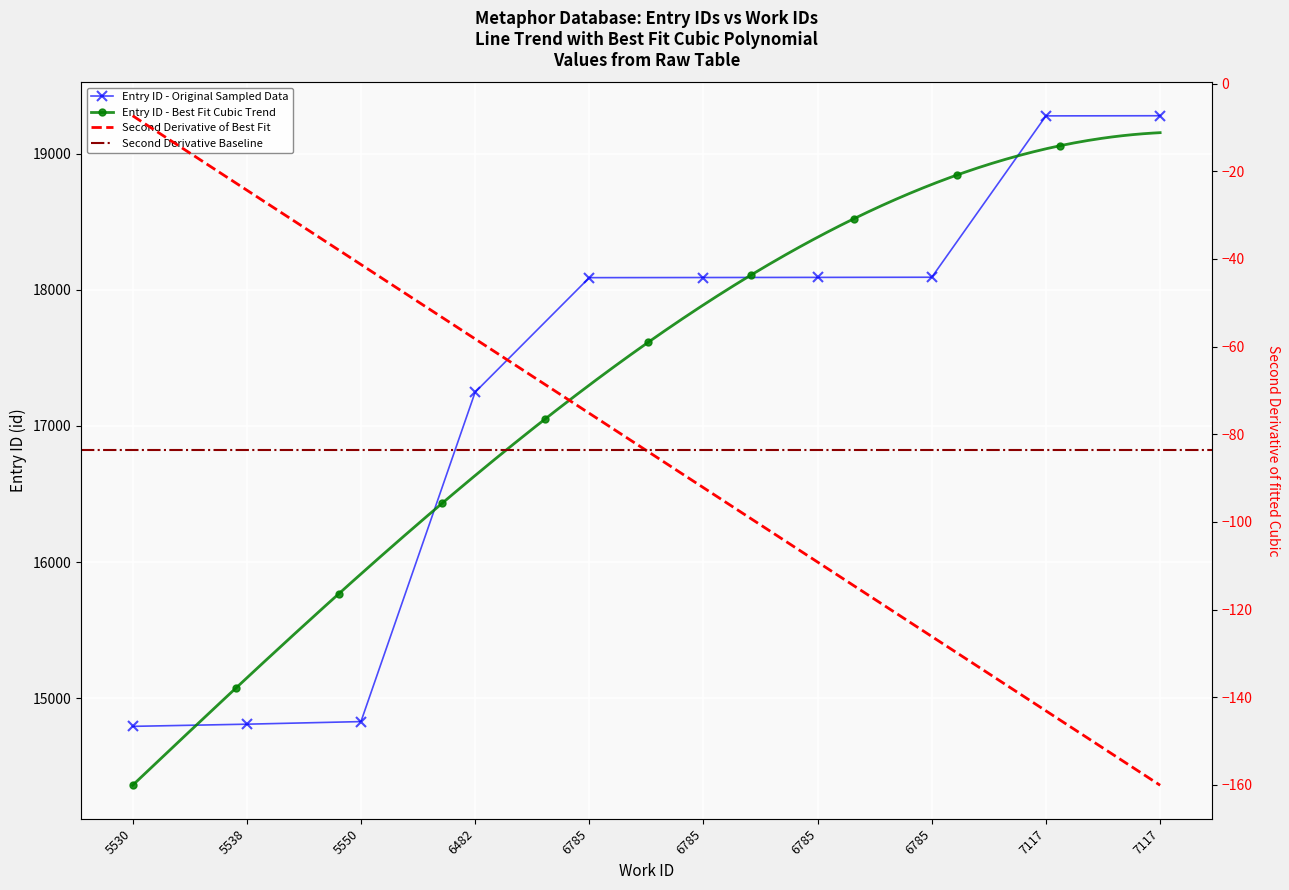

True or false: the data shows 19277 at 7117.

True